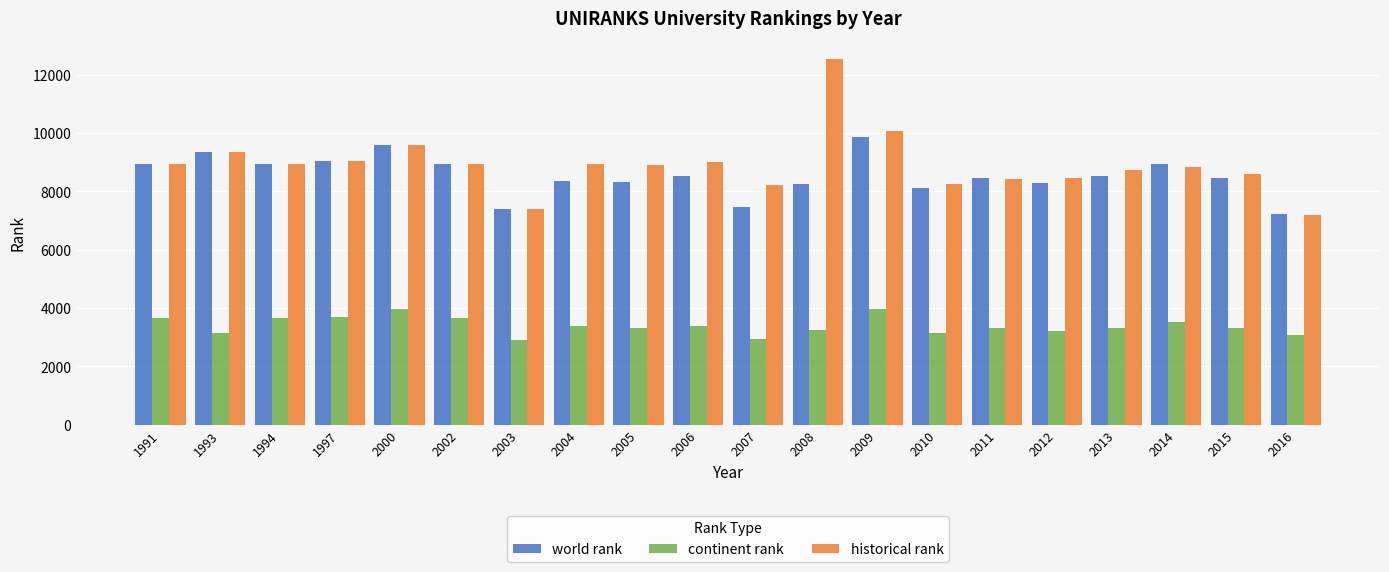

Is it true that historical rank equals 8951 at 1991?

True